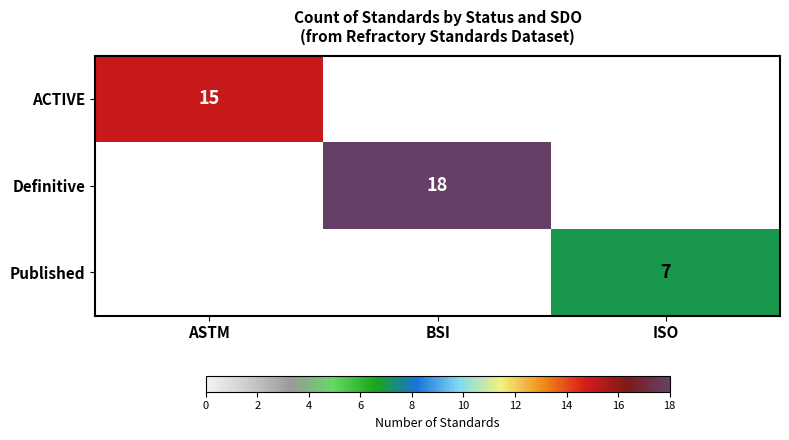

True or false: Published has a value of 7 at ISO.

True